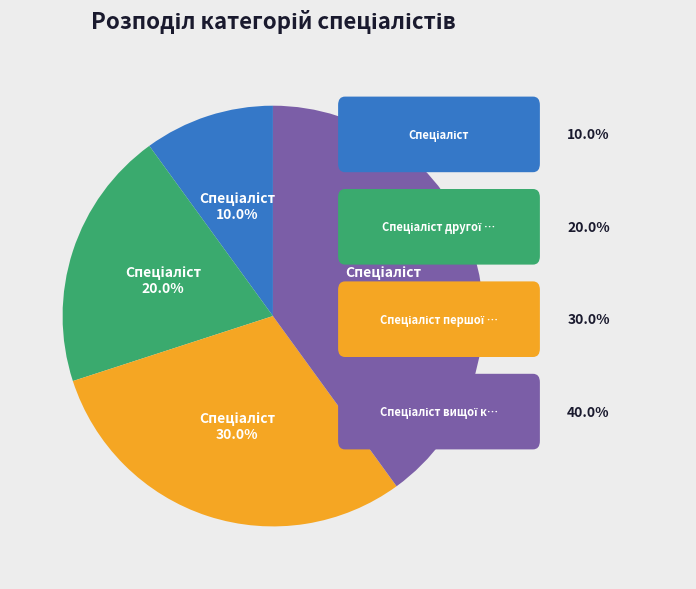

Is there any slice that represents more than half of the pie?

No